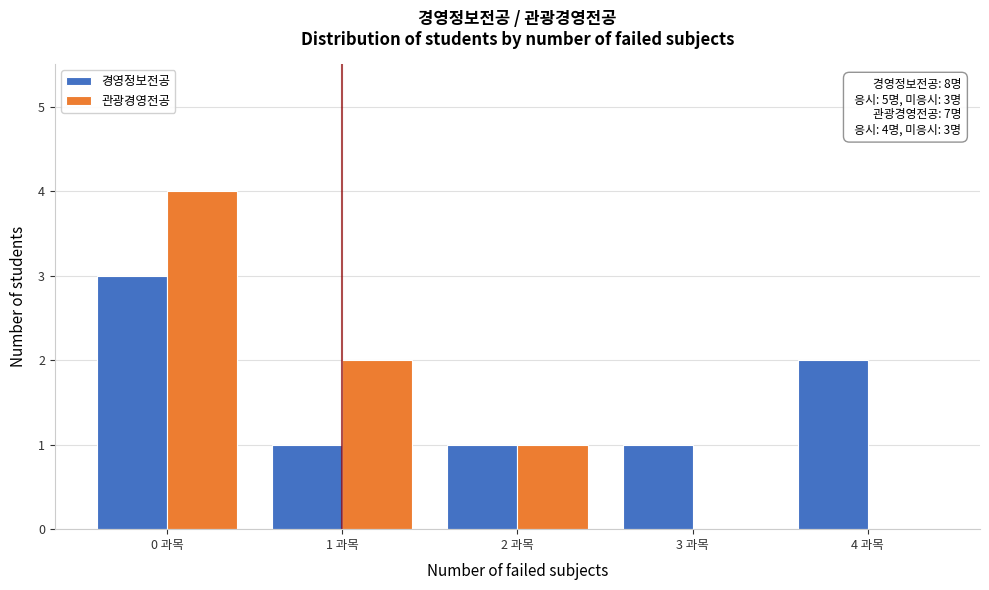

Reading right to left, what are all the values shown in this chart?

경영정보전공: 4 과목=2	3 과목=1	2 과목=1	1 과목=1	0 과목=3
관광경영전공: 4 과목=0	3 과목=0	2 과목=1	1 과목=2	0 과목=4